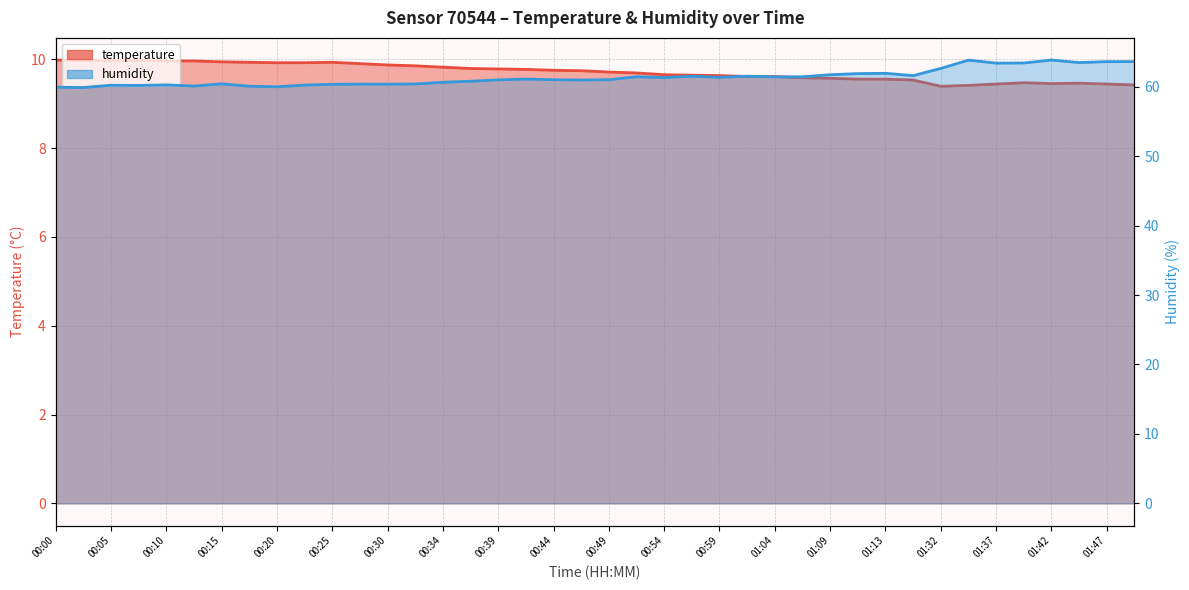

Which category has the highest value in the temperature series?

00:00